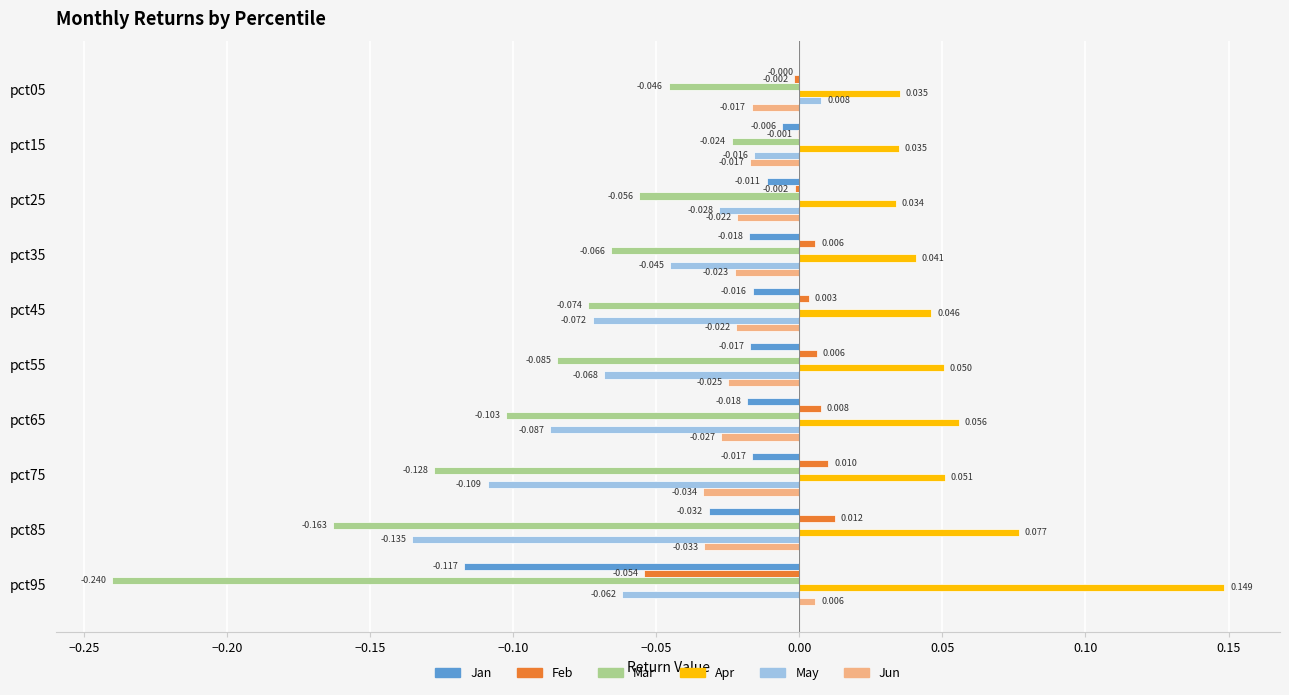

Between pct65 and pct75, which series saw the biggest shift?

Mar